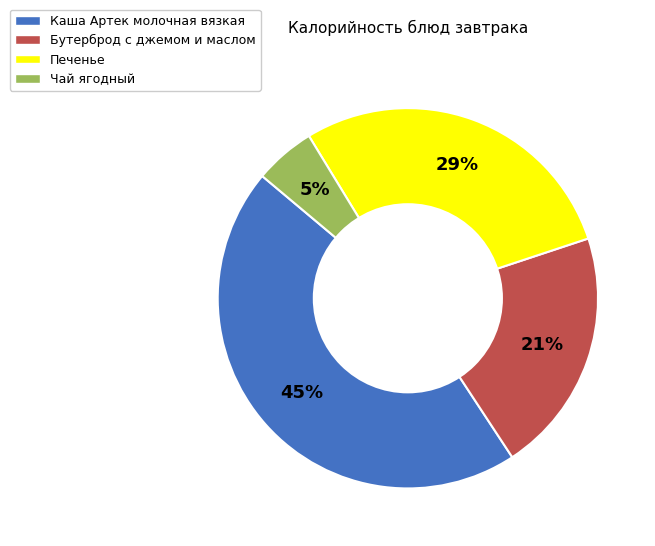

How many segments does this pie chart have?

4